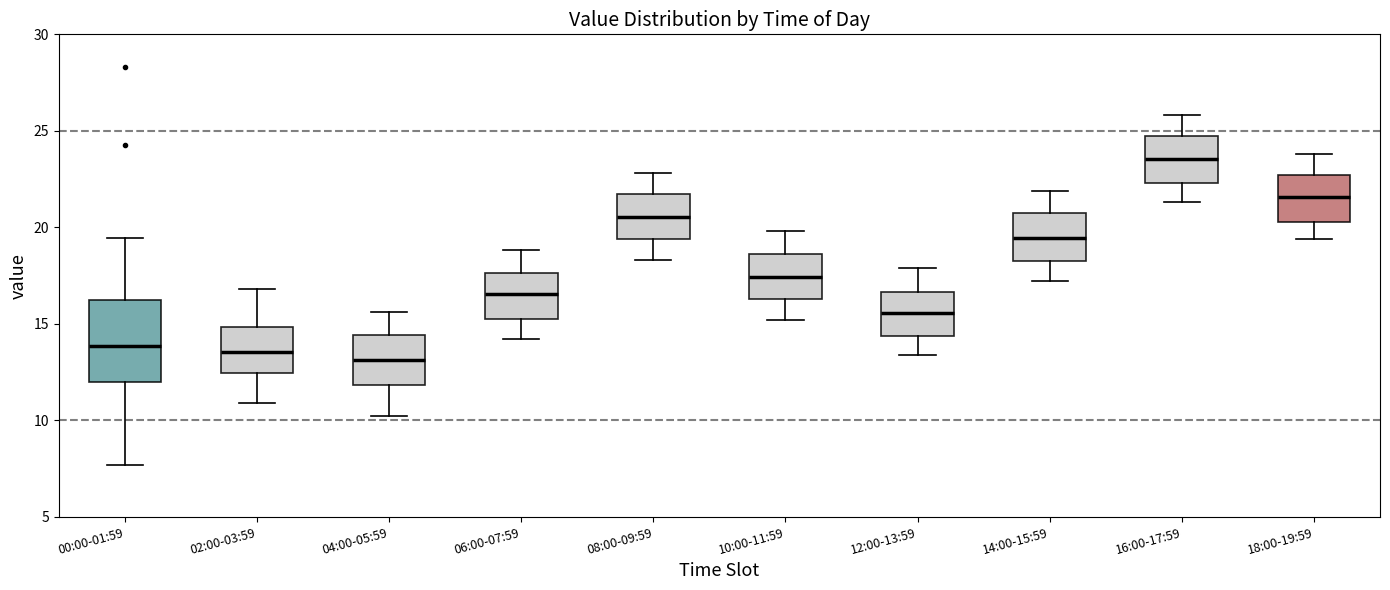

Comparing the boxes themselves (not the whiskers), which one is the tallest?

00:00-01:59